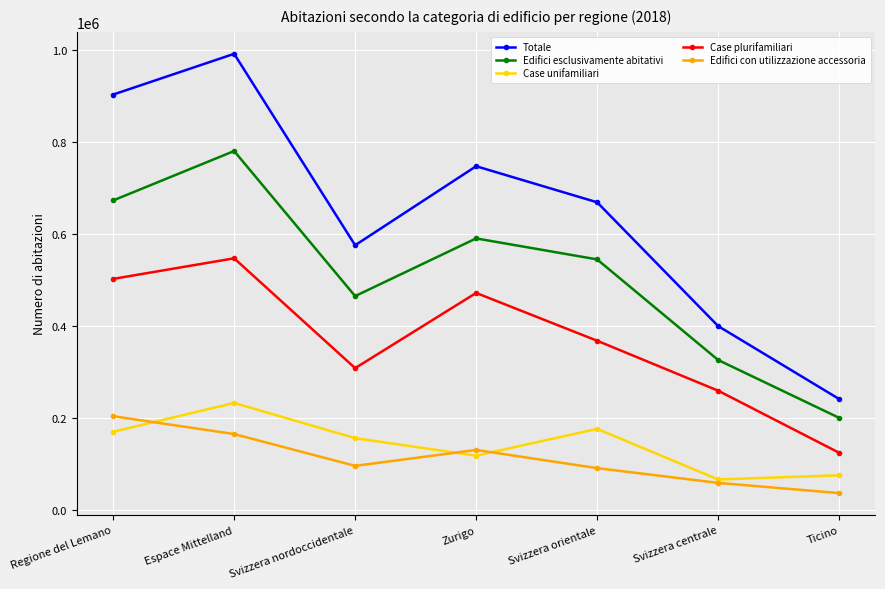

How many interior local valleys does the Case plurifamiliari series have?

1